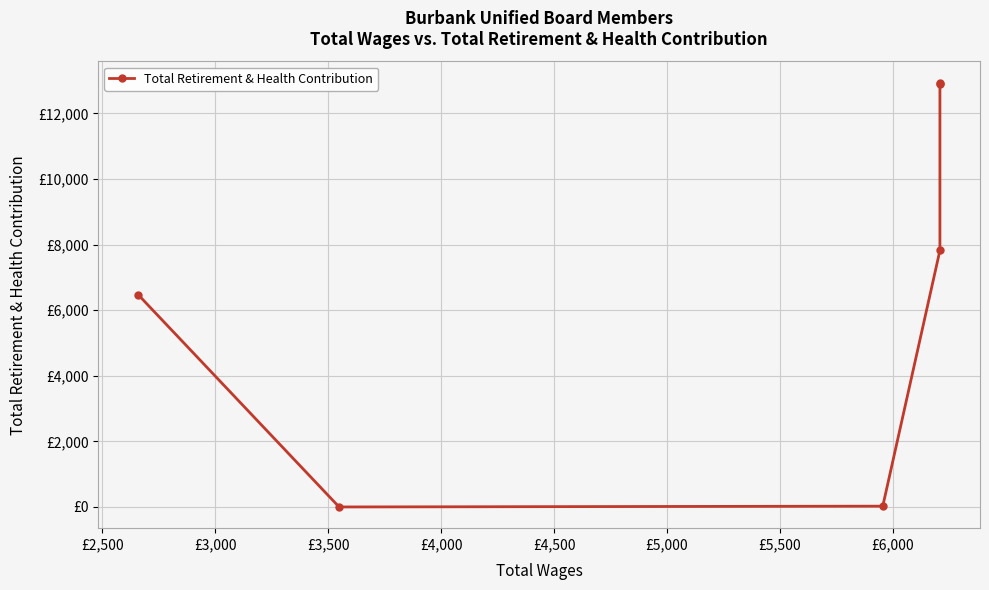

Which has a higher value, £3,500 or £2,500?

£3,500